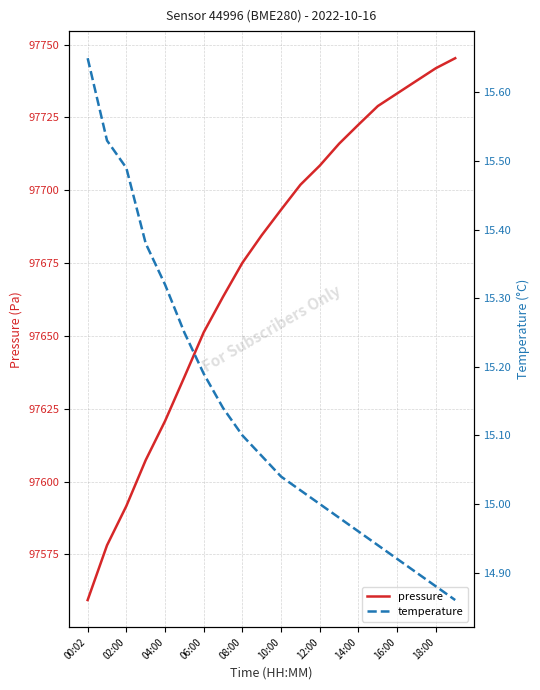

What are all the series names shown in the legend?

pressure, temperature